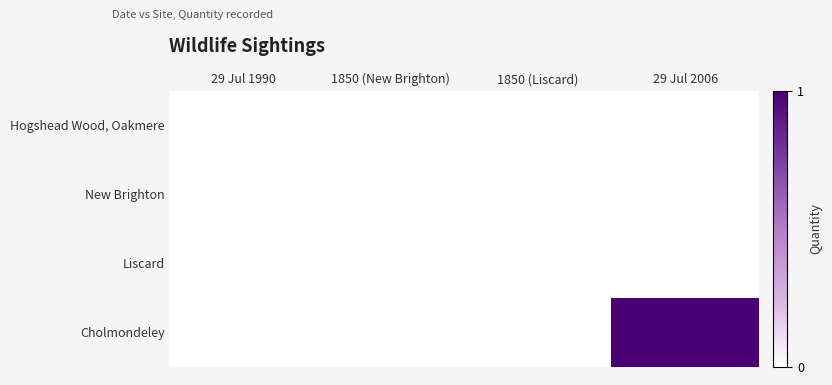

Between 1850 (New Brighton) and 29 Jul 2006, which series saw the biggest shift?

Cholmondeley